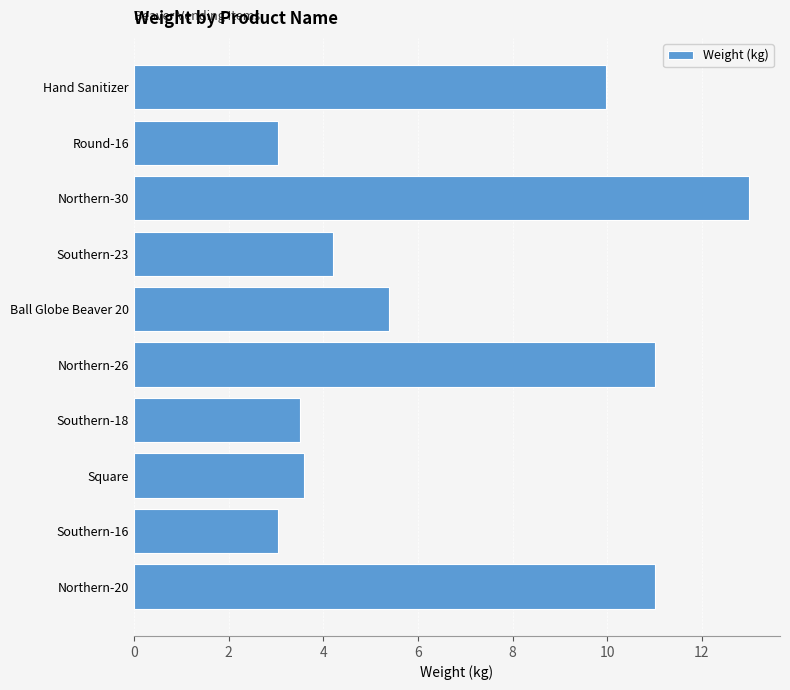

What is the average value?

6.8